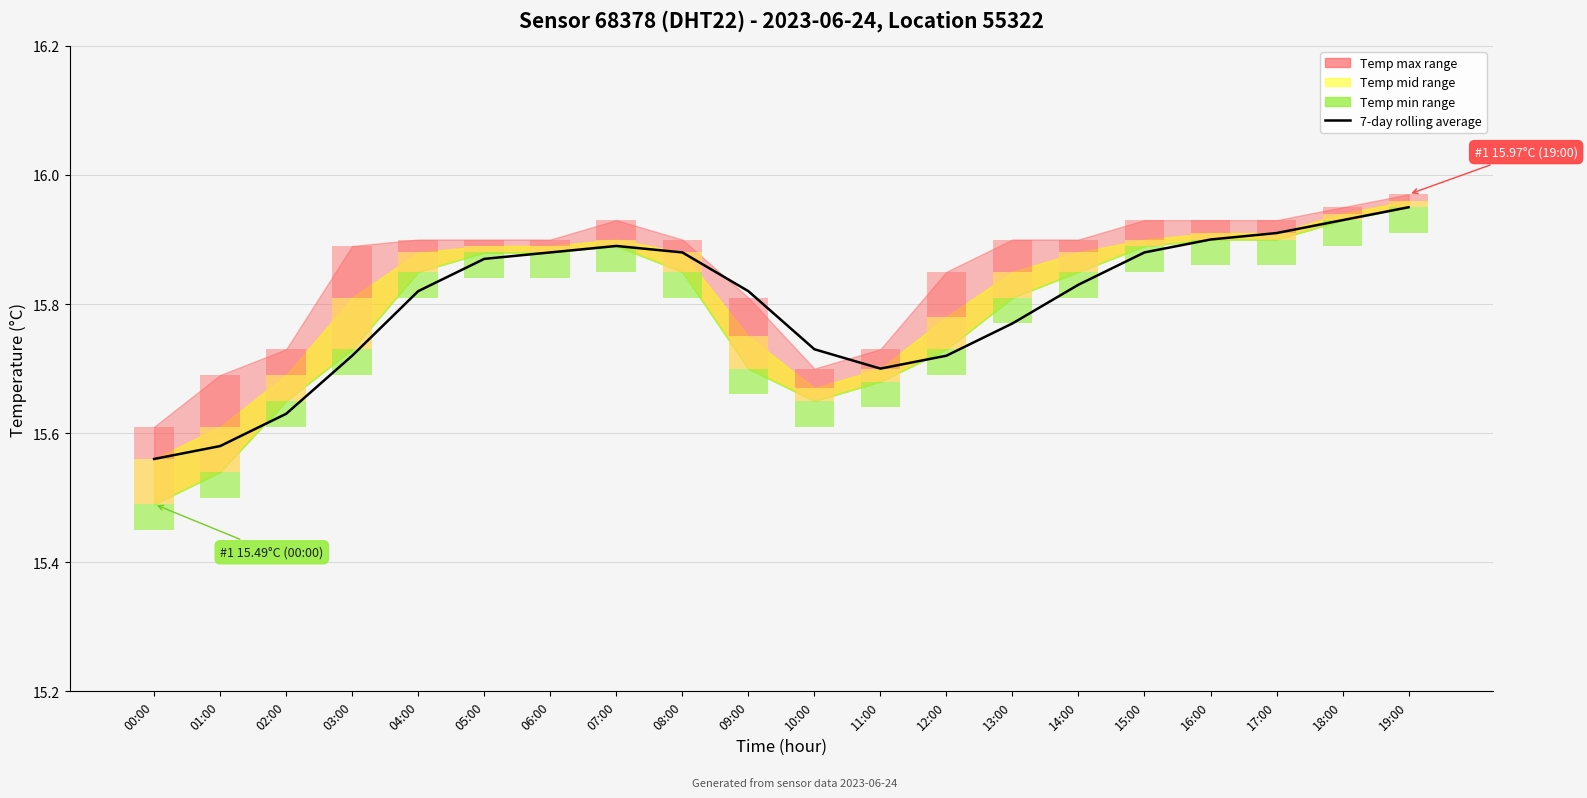

What is the sum of the Temp max band values at 13:00 and 14:00?

0.1